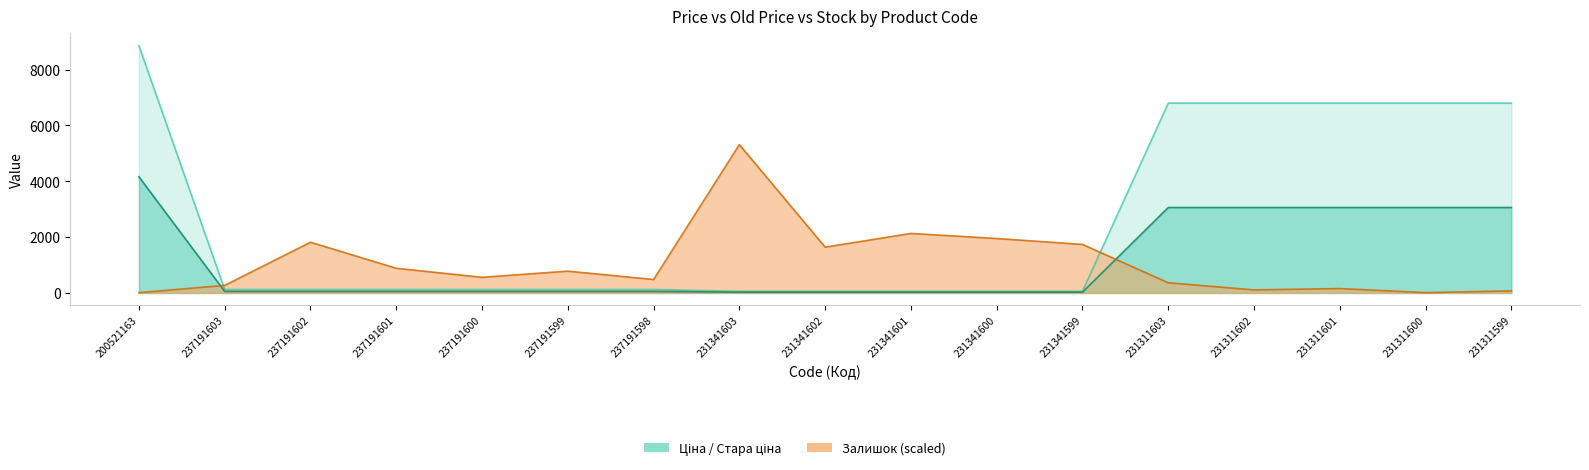

At how many categories does at least one series exceed 7732?

1